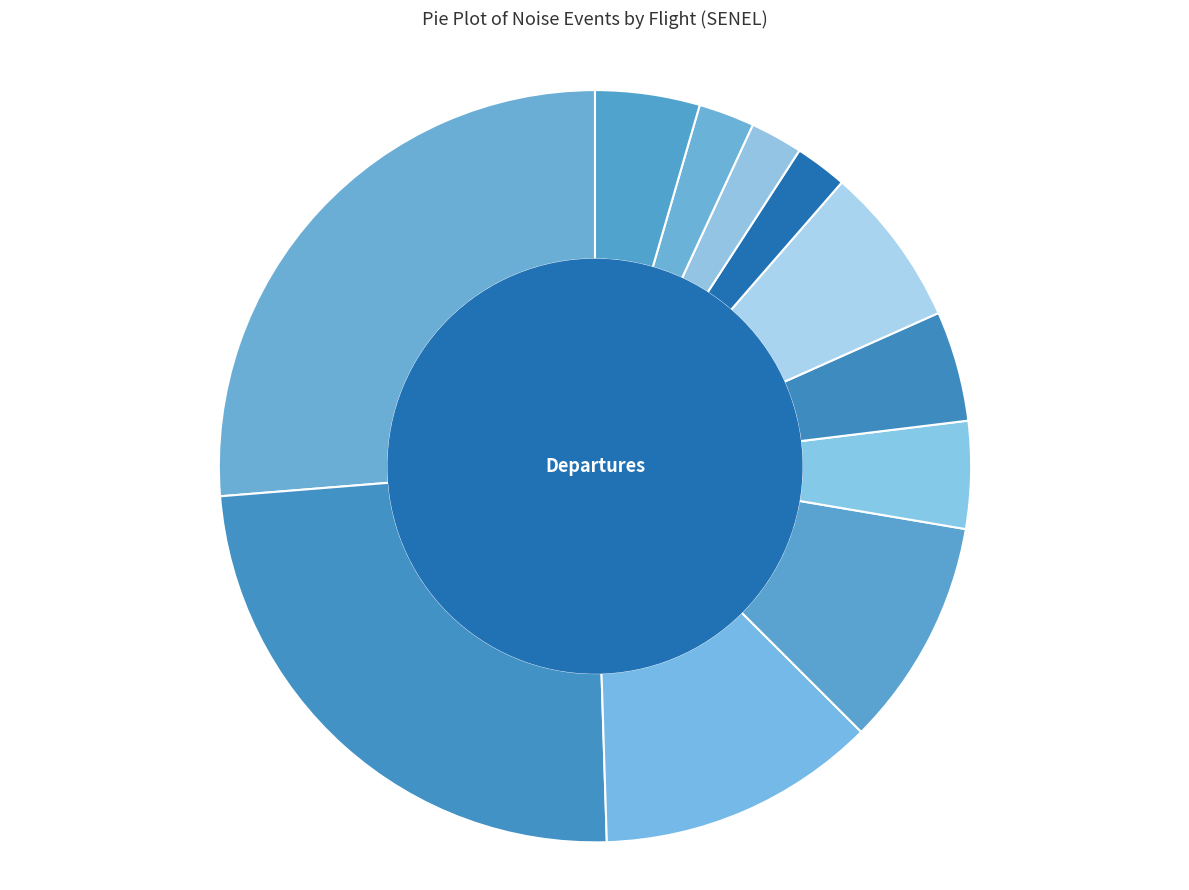

How many slices are in this pie chart?

11